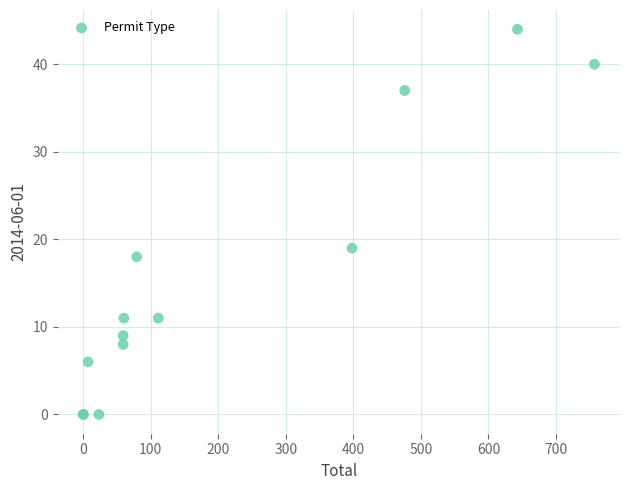

What Y value in the scatter plot is closest to 22?

19